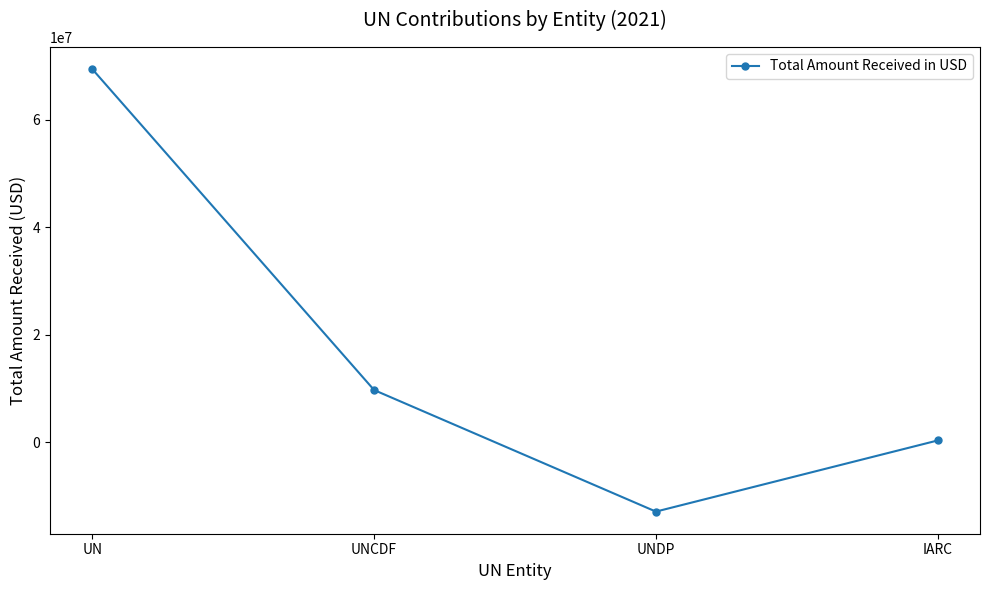

What is the difference between the maximum and minimum values?

82278095.8